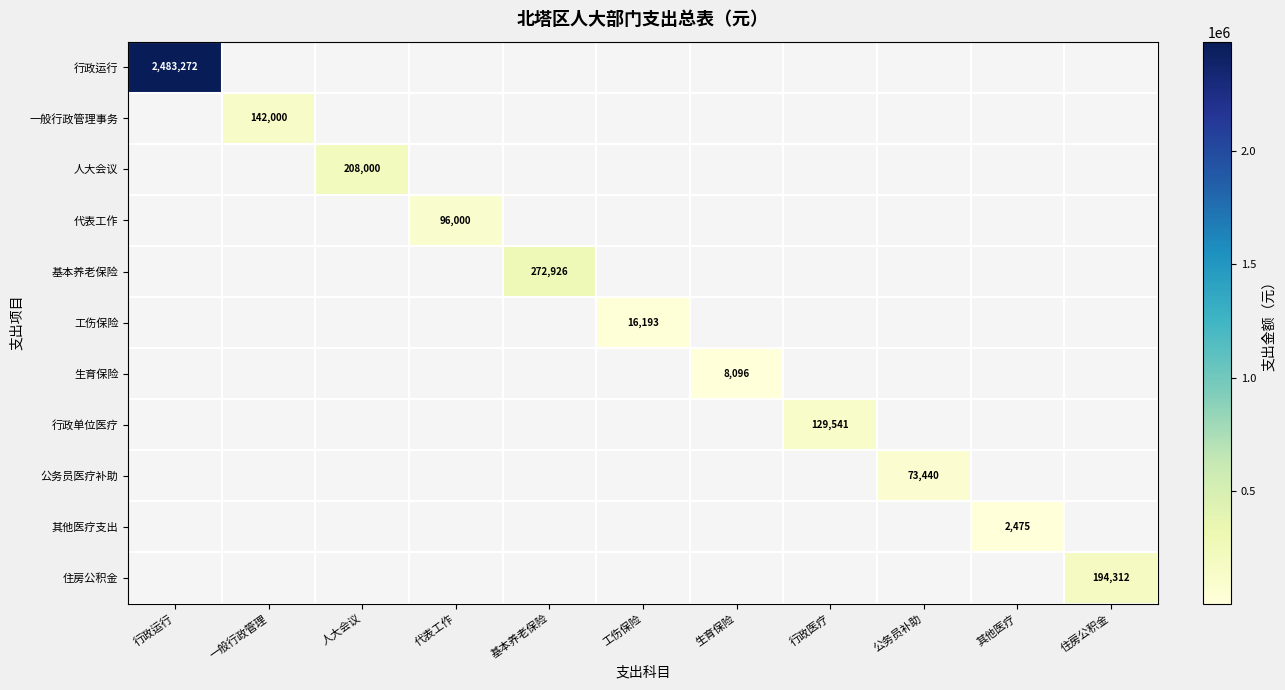

At which label does 一般行政管理事务 reach its minimum?

行政运行